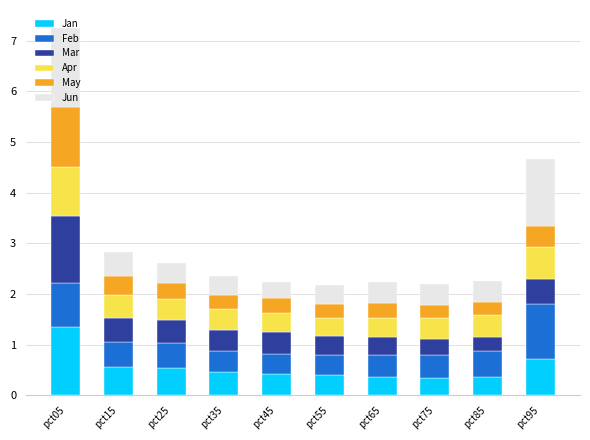

At which category is the sum across all series the highest?

pct05